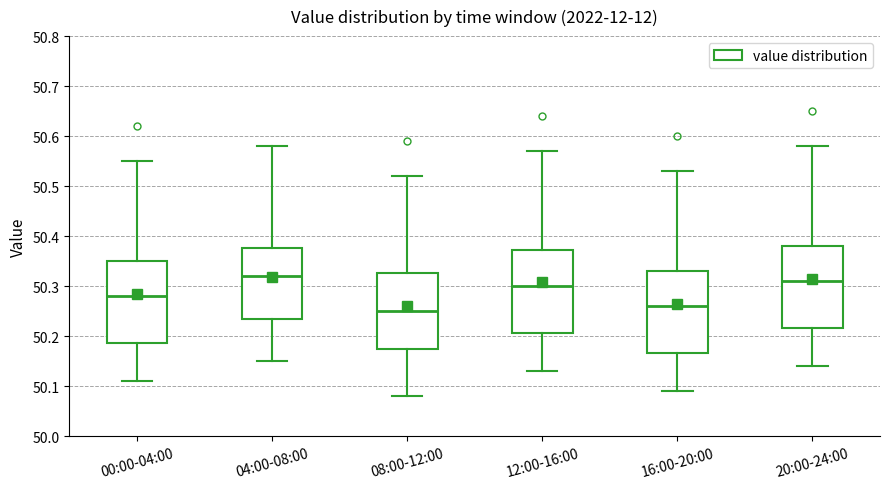

Reading left to right, transcribe this box plot: for each box, give where its median line is, the range the box spans, and where its two whiskers end, as read against the y-axis. The values are not printed on the chart, so give them approximately, as read against the axis.

00:00-04:00: median 50.28, box 50.19 to 50.35, whiskers 50.11 to 50.55
04:00-08:00: median 50.32, box 50.24 to 50.38, whiskers 50.15 to 50.58
08:00-12:00: median 50.25, box 50.18 to 50.33, whiskers 50.08 to 50.52
12:00-16:00: median 50.30, box 50.21 to 50.37, whiskers 50.13 to 50.57
16:00-20:00: median 50.26, box 50.17 to 50.33, whiskers 50.09 to 50.53
20:00-24:00: median 50.31, box 50.22 to 50.38, whiskers 50.14 to 50.58